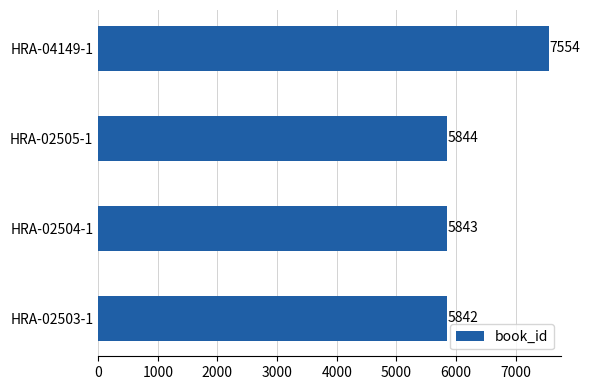

What is the minimum value shown in the chart?

5842